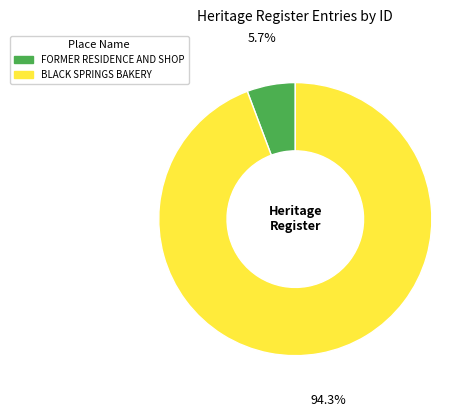

What is the largest slice in the pie chart?

BLACK SPRINGS BAKERY